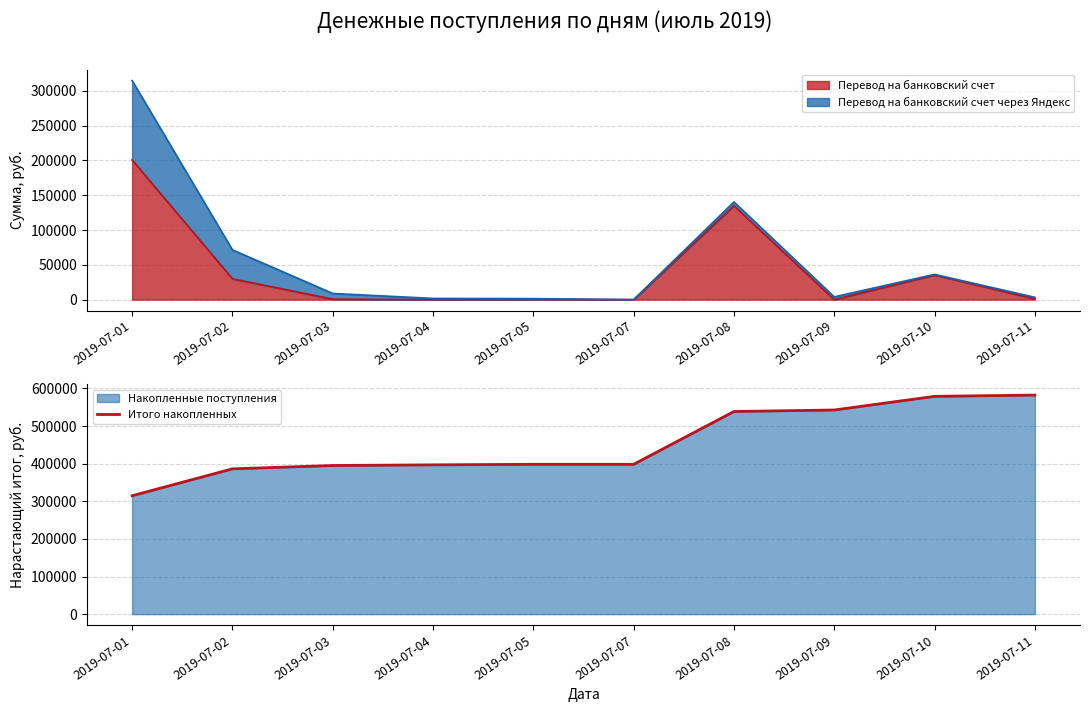

At which category does the chart reach its peak across all series?

2019-07-11